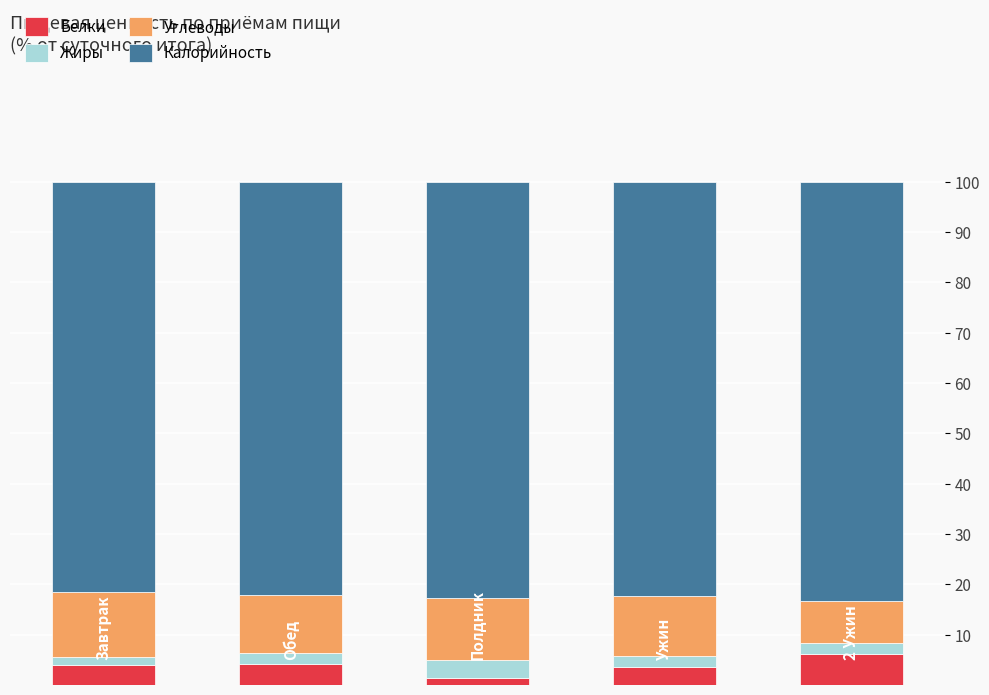

What is the sum of all Белки values?

19.4